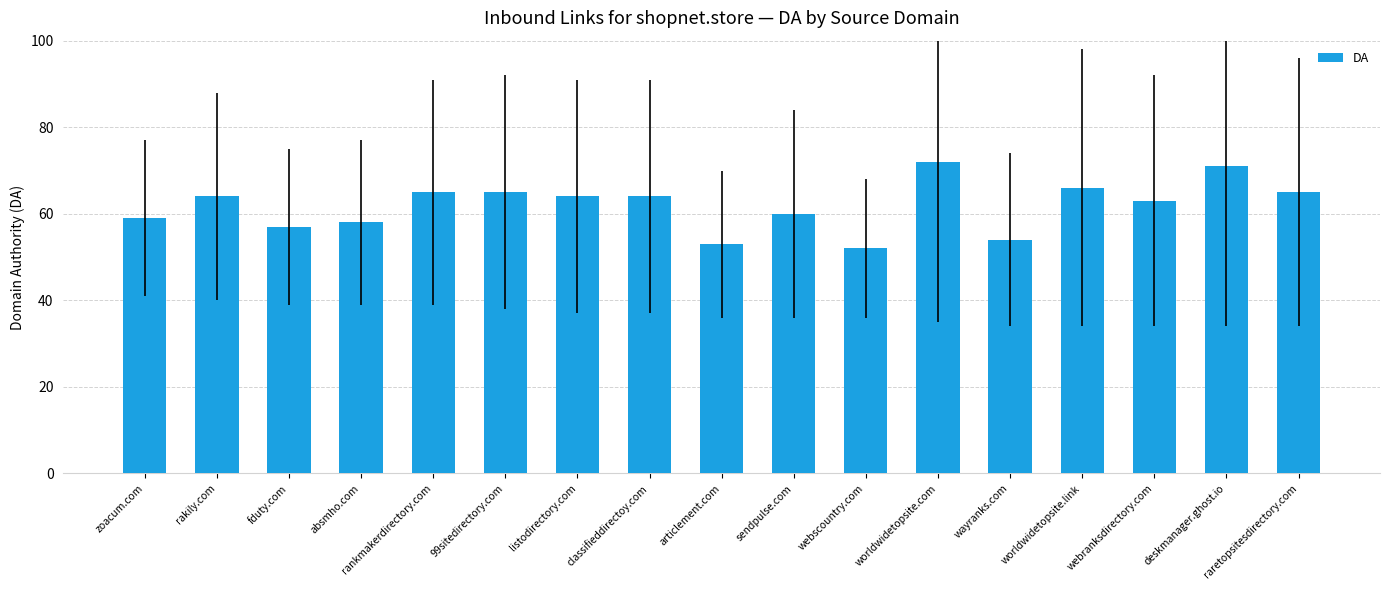

True or false: the data shows 59 at zoacum.com.

True